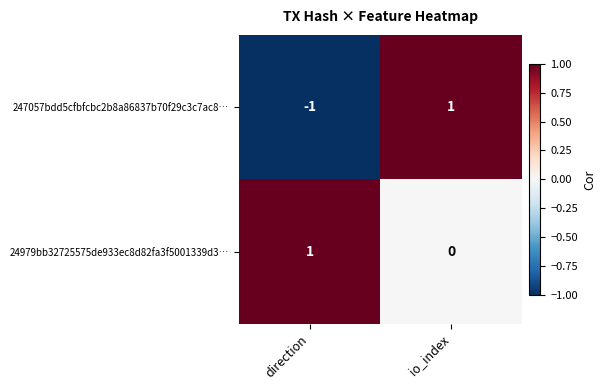

Which series changed the most between direction and io_index?

247057bdd5cfbfcbc2b8a86837b70f29c3c7ac8…